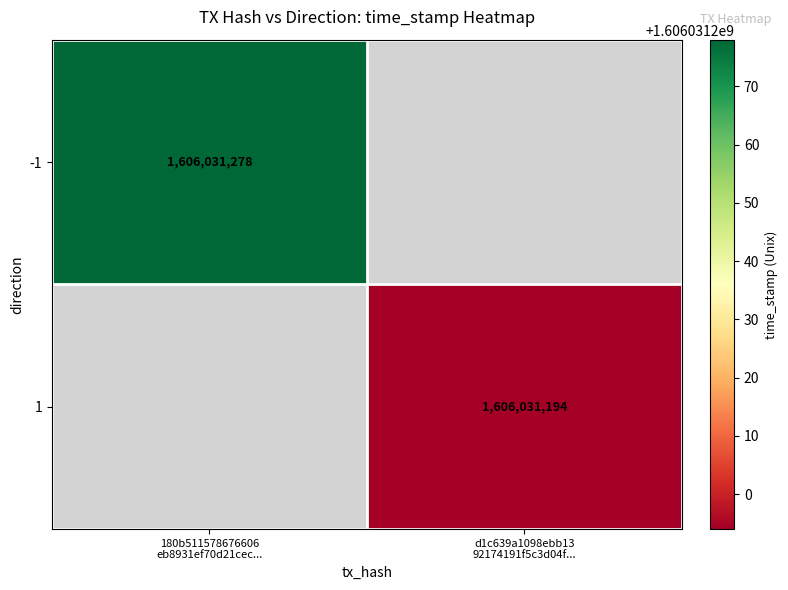

Which series has the widest spread of values?

180b511578676606eb8931ef70d21cecde396fe...